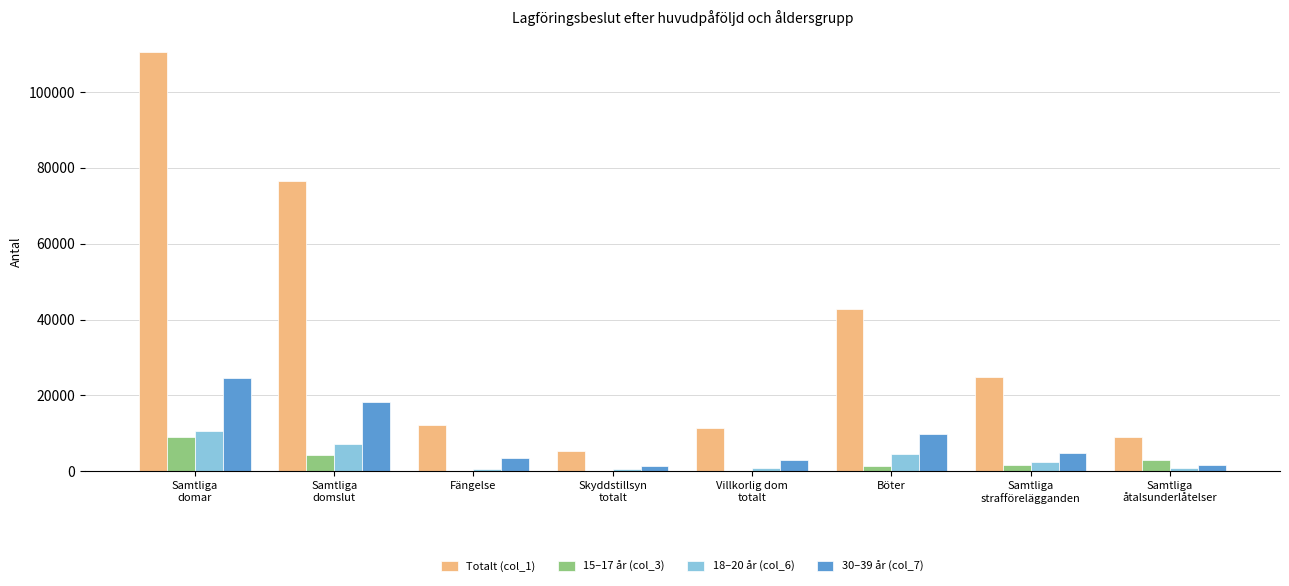

Which series has the largest total across all categories?

Totalt (col_1)